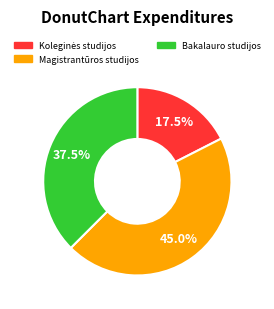

Does any single category account for the majority?

No